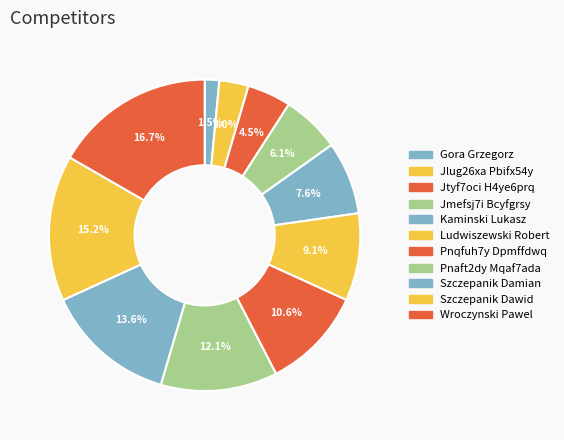

Does any single category account for the majority?

No